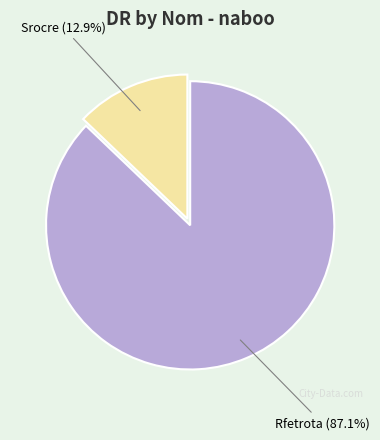

Rank the categories by value from highest to lowest.

Rfetrota, Srocre